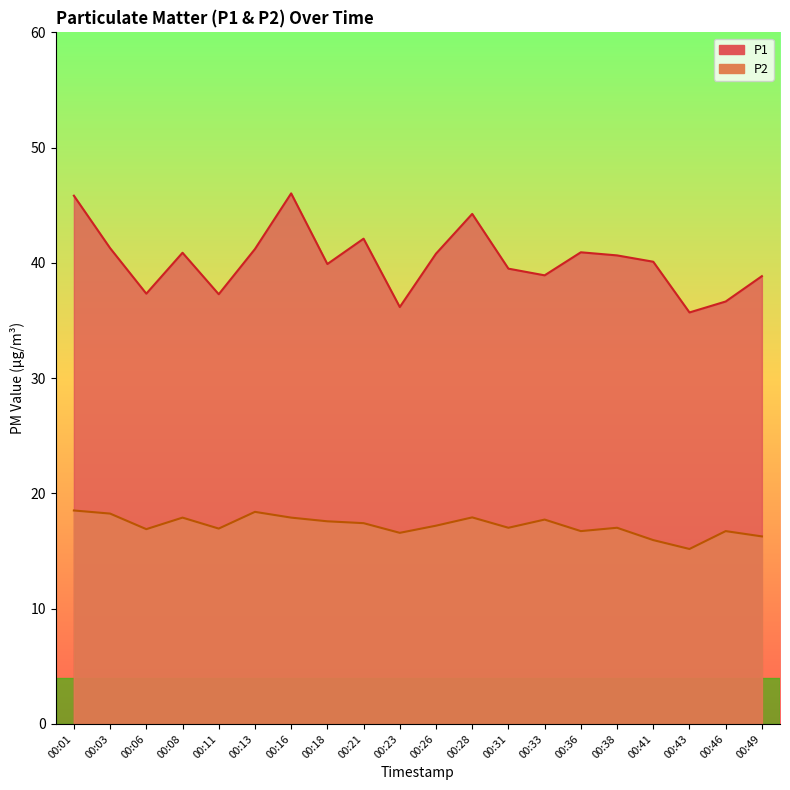

How many values in the P2 series exceed 17?

12